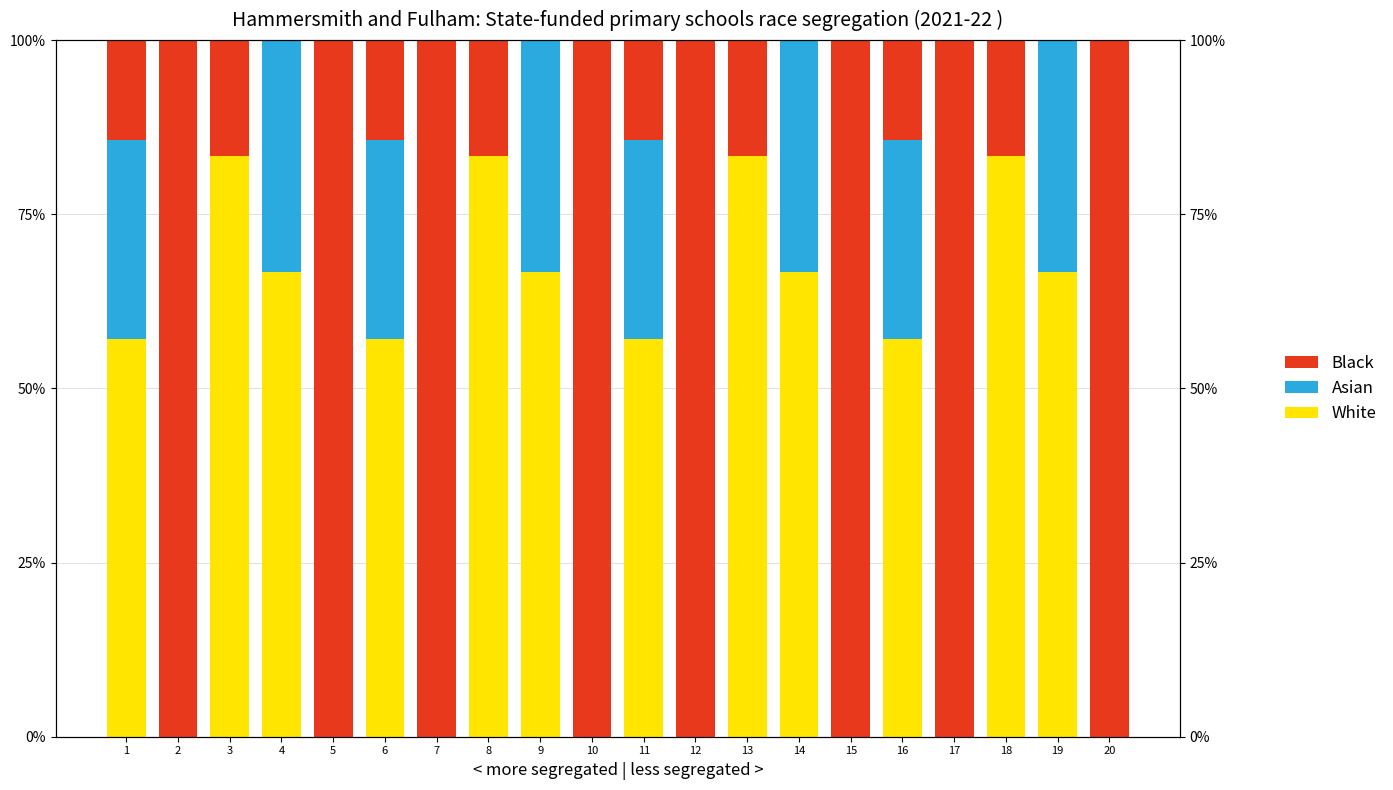

Between 11 and 20, which series saw the biggest shift?

Black